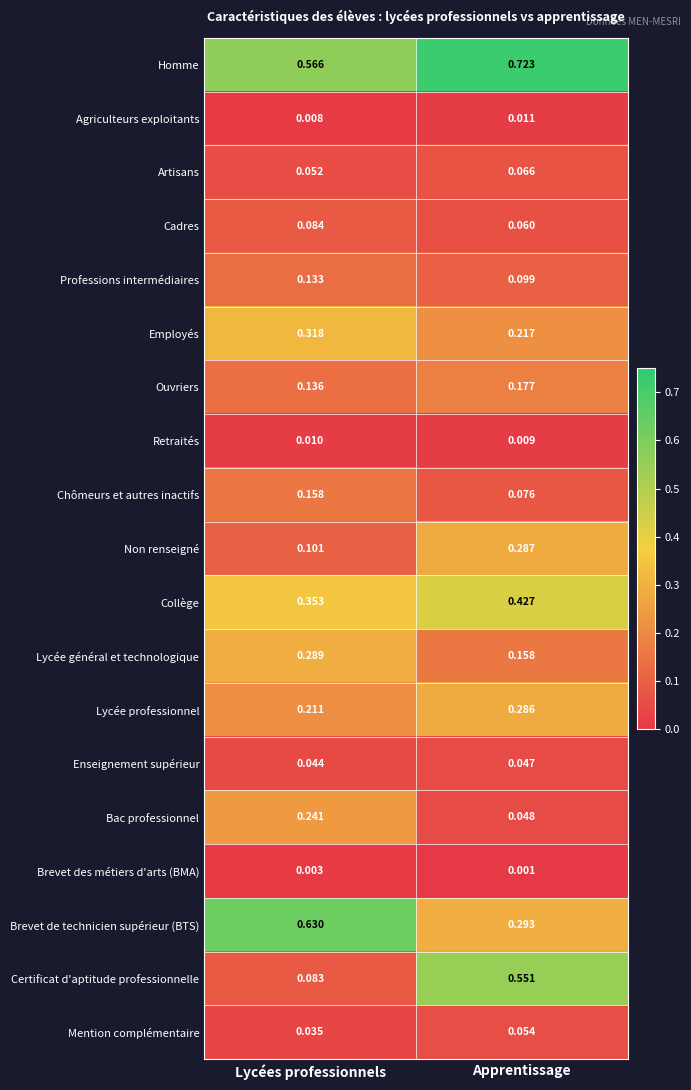

At which category is the sum across all series the highest?

Apprentissage